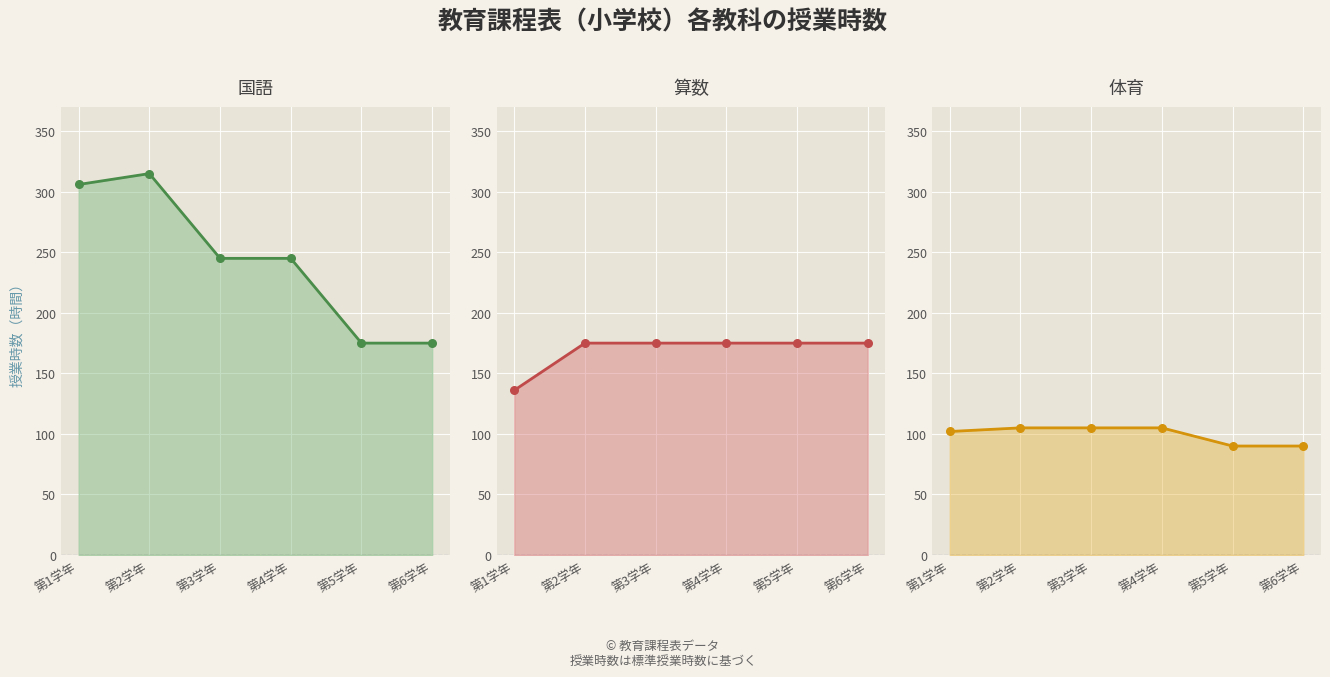

Which series has the widest spread of Y values?

国語